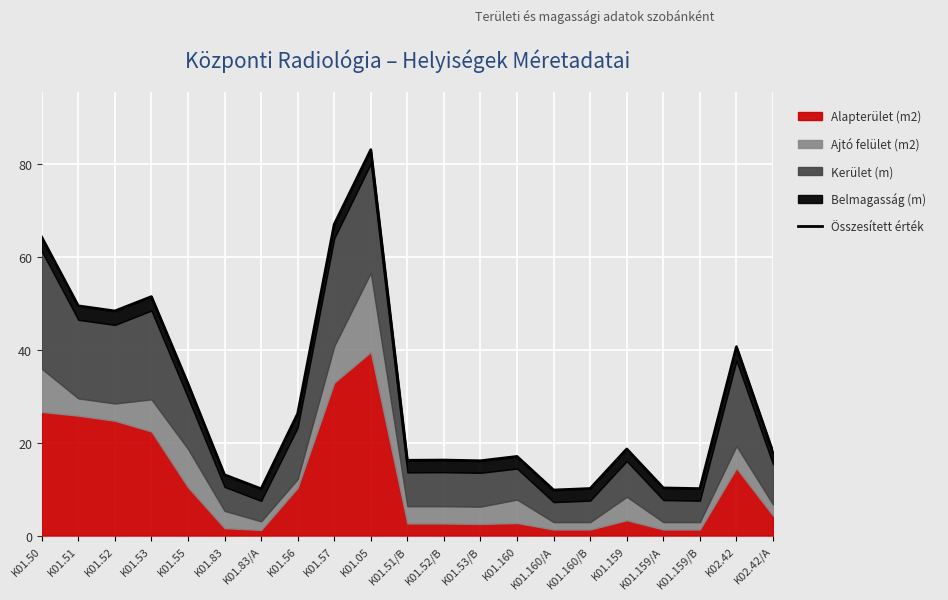

What is the ratio of the value at K01.160 to the value at K01.51/B?

1.1